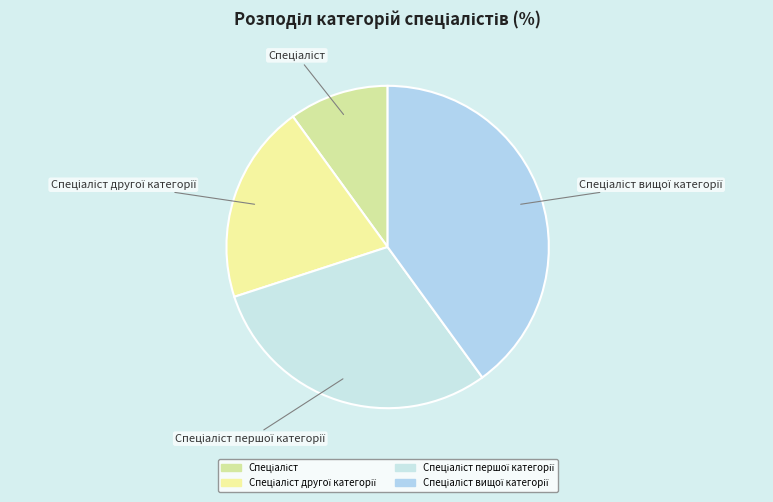

Is there a majority slice in this chart?

No